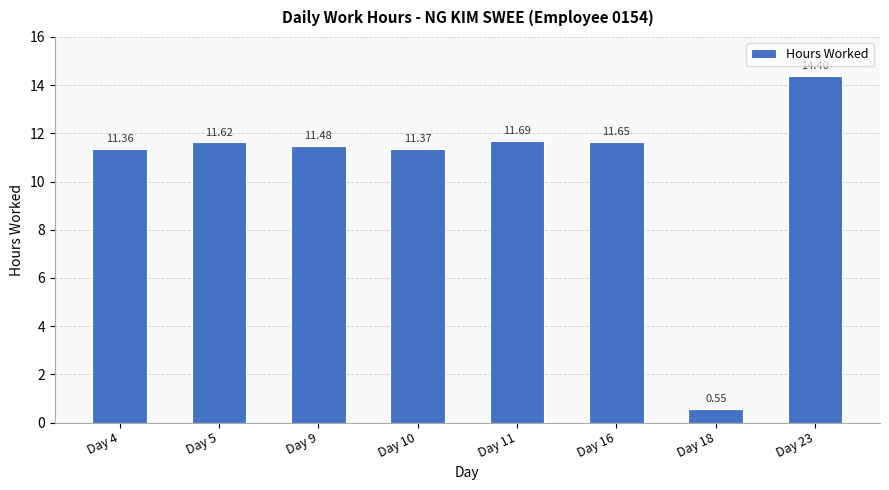

What value does the data have at Day 5?

11.6